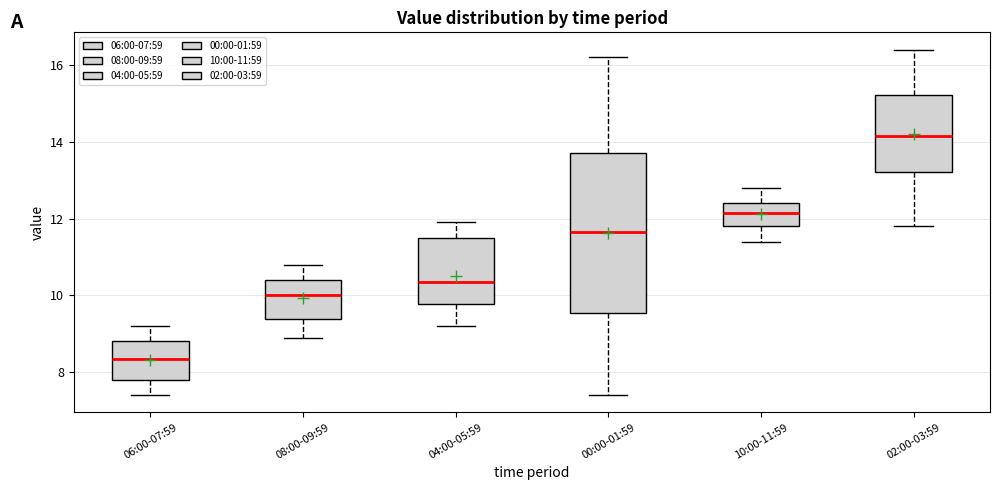

Reading left to right, transcribe this box plot: for each box, give where its median line is, the range the box spans, and where its two whiskers end, as read against the y-axis. The values are not printed on the chart, so give them approximately, as read against the axis.

06:00-07:59: median 8.4, box 7.8 to 8.8, whiskers 7.4 to 9.2
08:00-09:59: median 10.0, box 9.4 to 10.4, whiskers 9.0 to 10.8
04:00-05:59: median 10.4, box 9.8 to 11.6, whiskers 9.2 to 12.0
00:00-01:59: median 11.6, box 9.6 to 13.8, whiskers 7.4 to 16.2
10:00-11:59: median 12.2, box 11.8 to 12.4, whiskers 11.4 to 12.8
02:00-03:59: median 14.2, box 13.2 to 15.2, whiskers 11.8 to 16.4